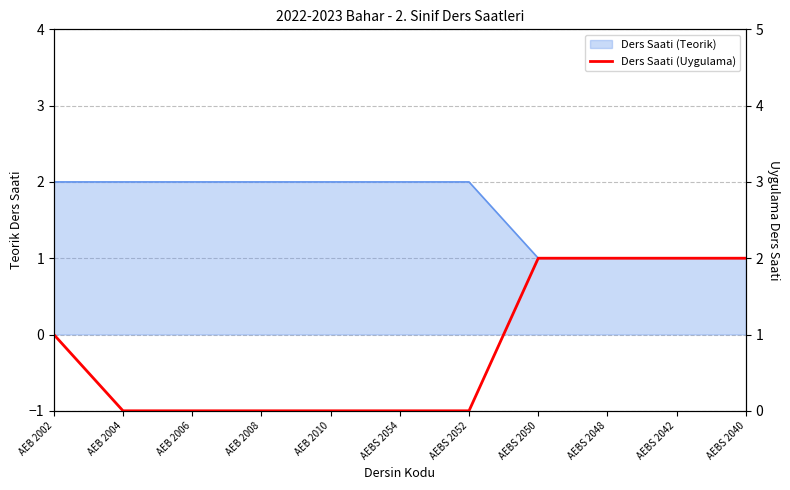

What is the sum of the values at AEBS 2048 and AEB 2006?

2